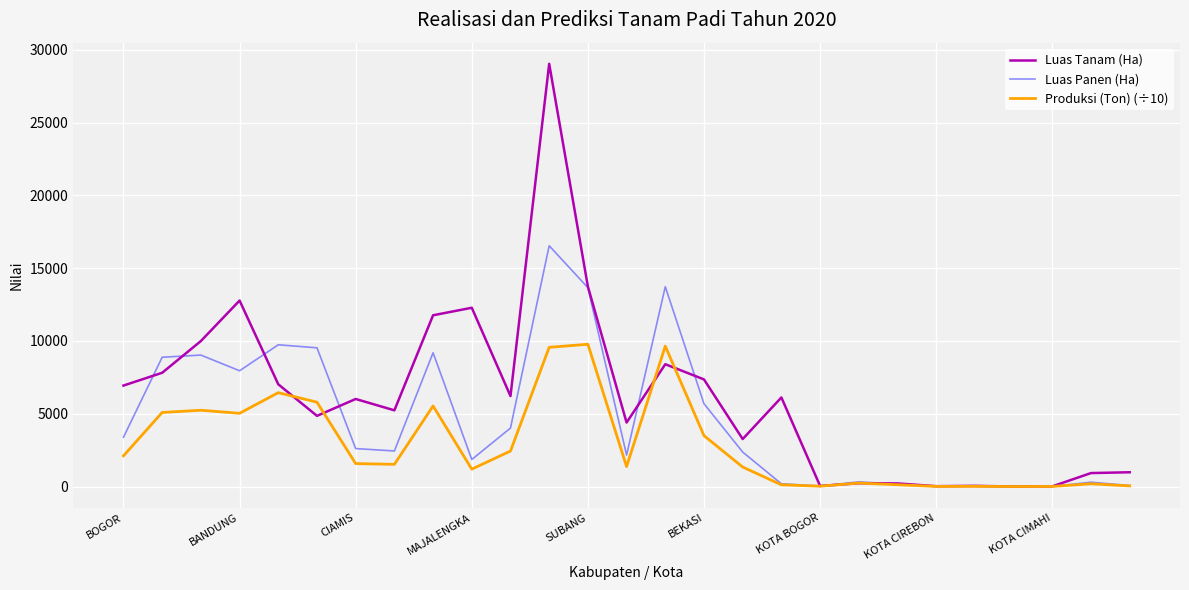

How many series are shown in this chart?

3